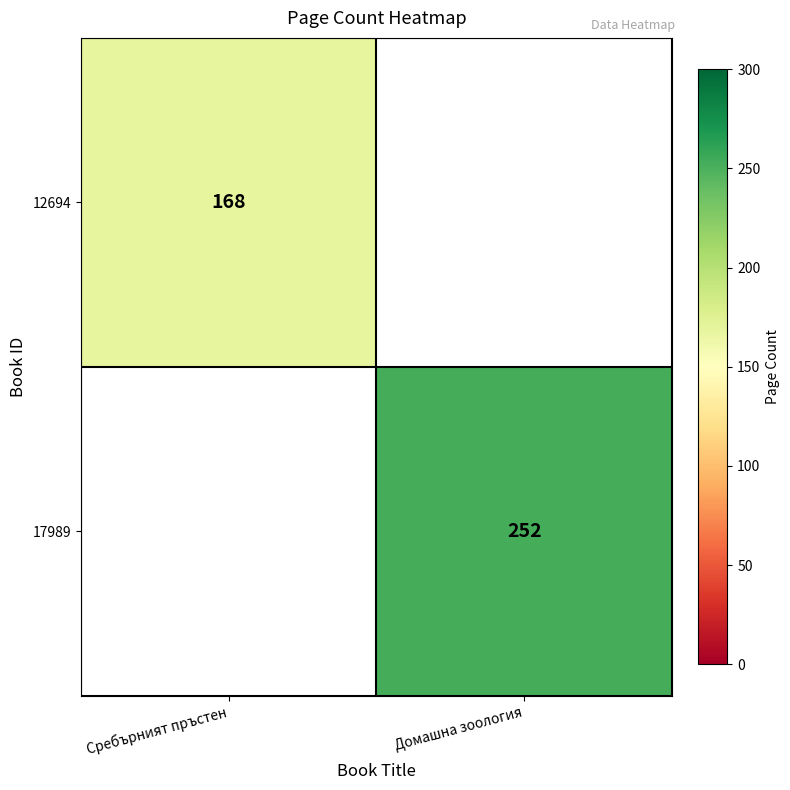

What is the maximum value shown in the chart?

252